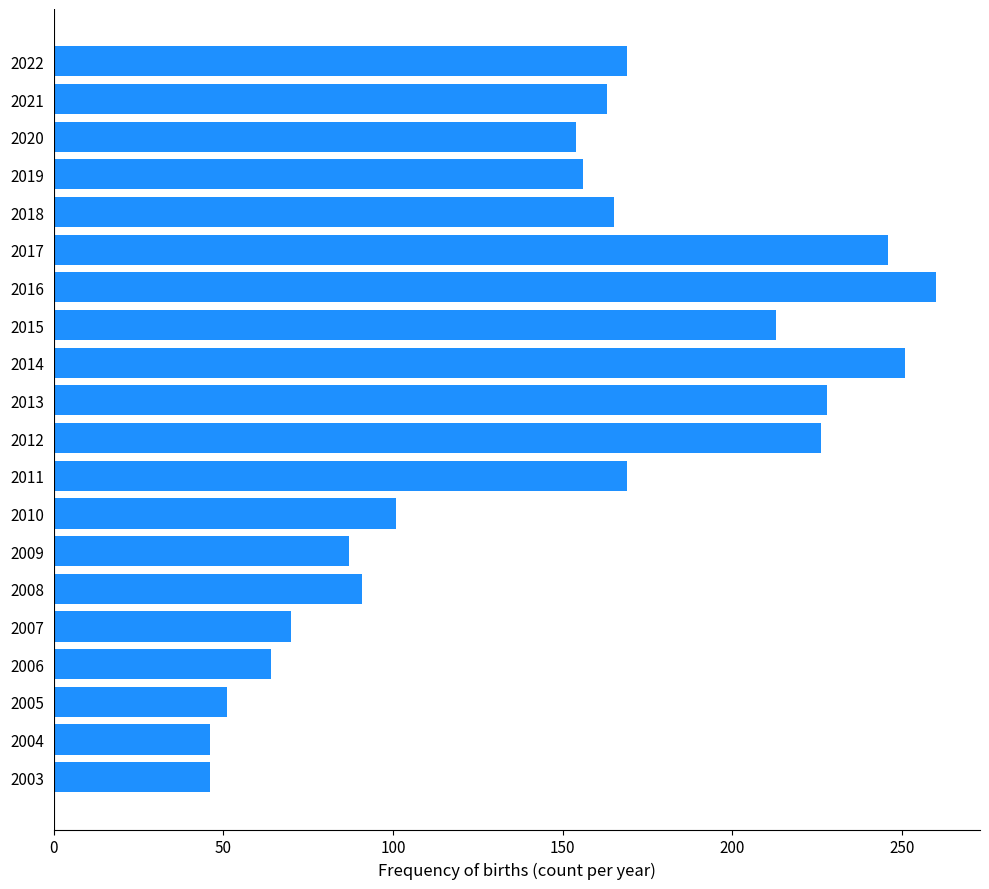

Which has a higher value, 2011 or 2007?

2011